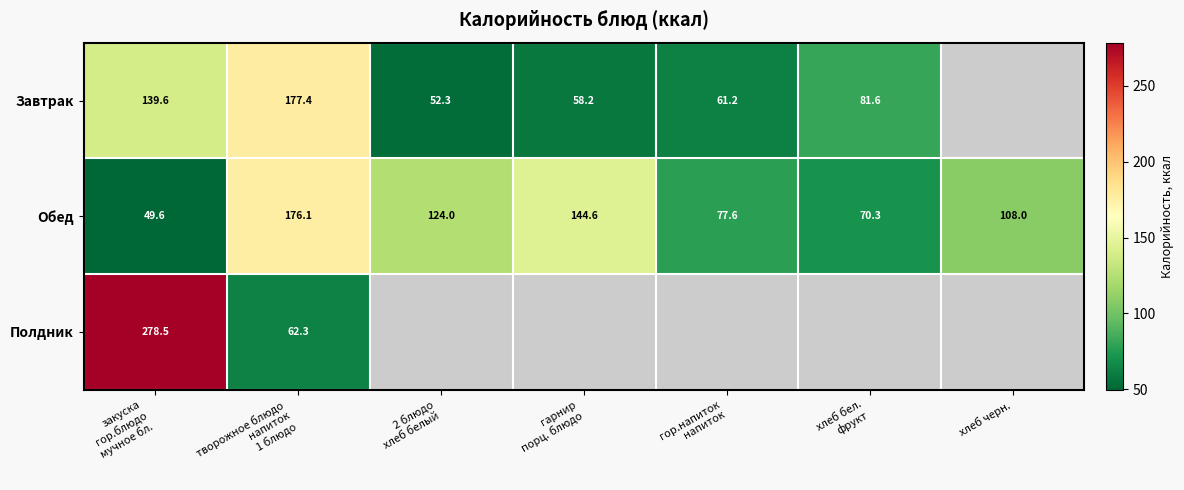

Where does the row_0 series first go above 81?

закуска
гор.блюдо
мучное бл.